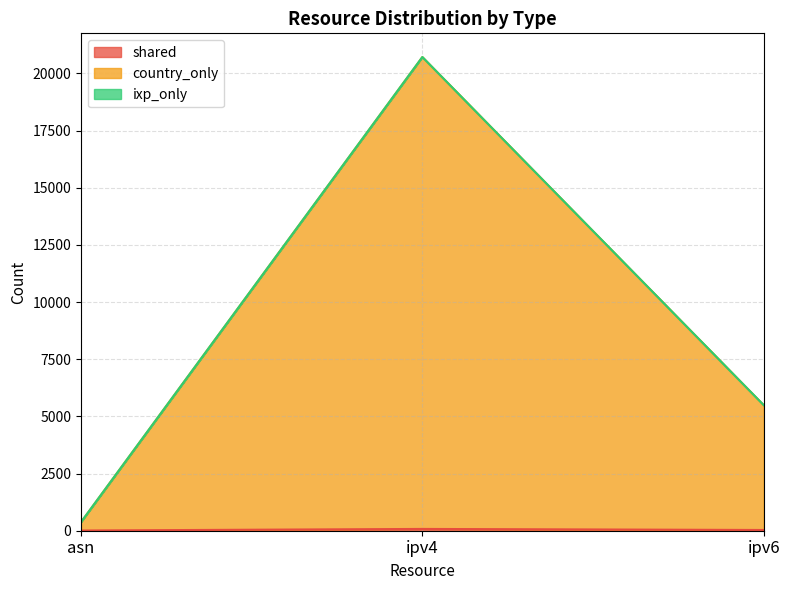

At which category is the sum across all series the highest?

ipv4